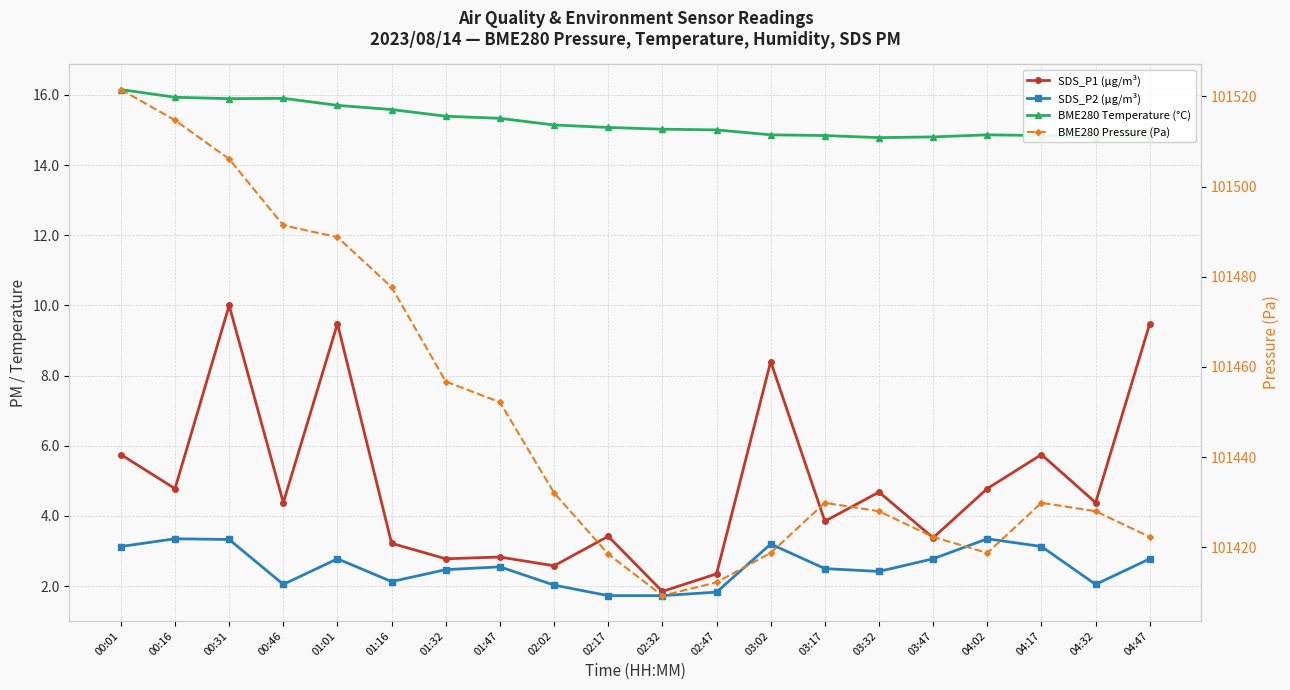

True or false: BME280 Temperature (°C) has a value of 14.8 at 04:17.

True